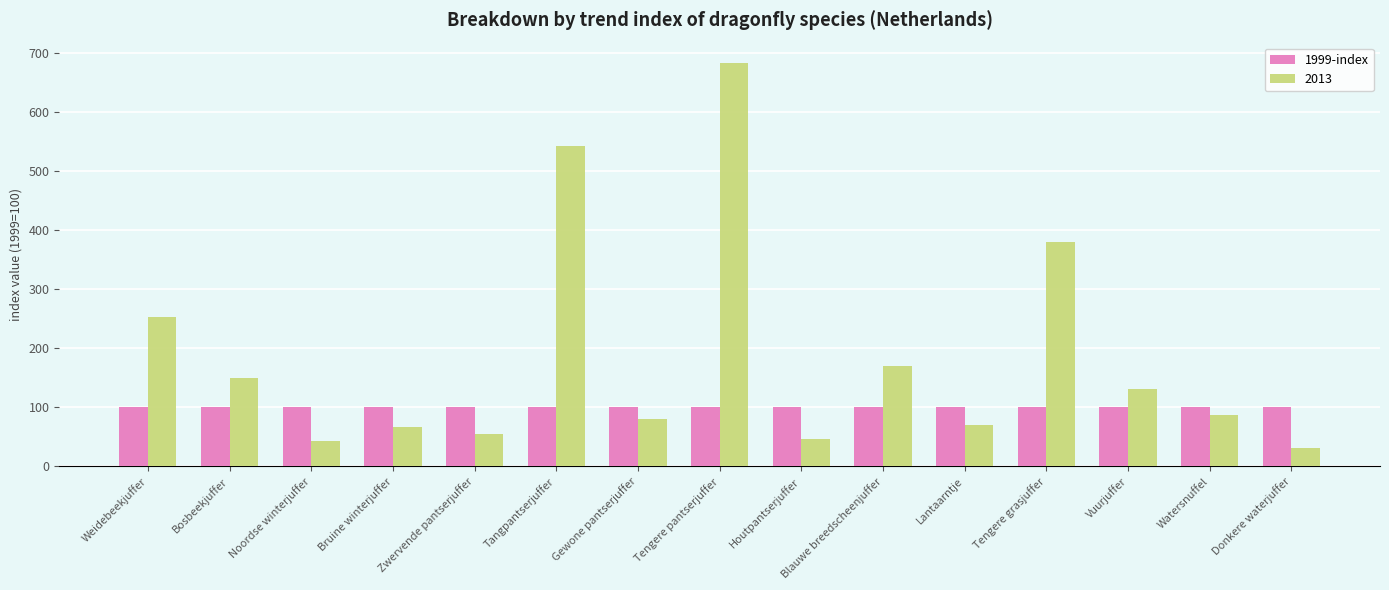

What is the maximum value shown in the chart?

683.7